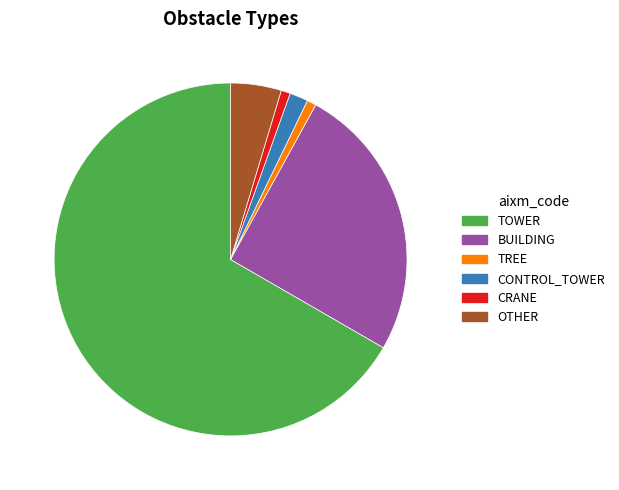

Is it true that TOWER is 67% of the pie?

True